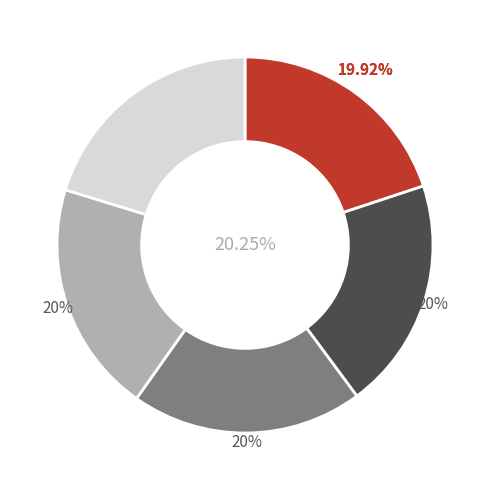

Is it true that March 2022 Export is 20% of the pie?

True